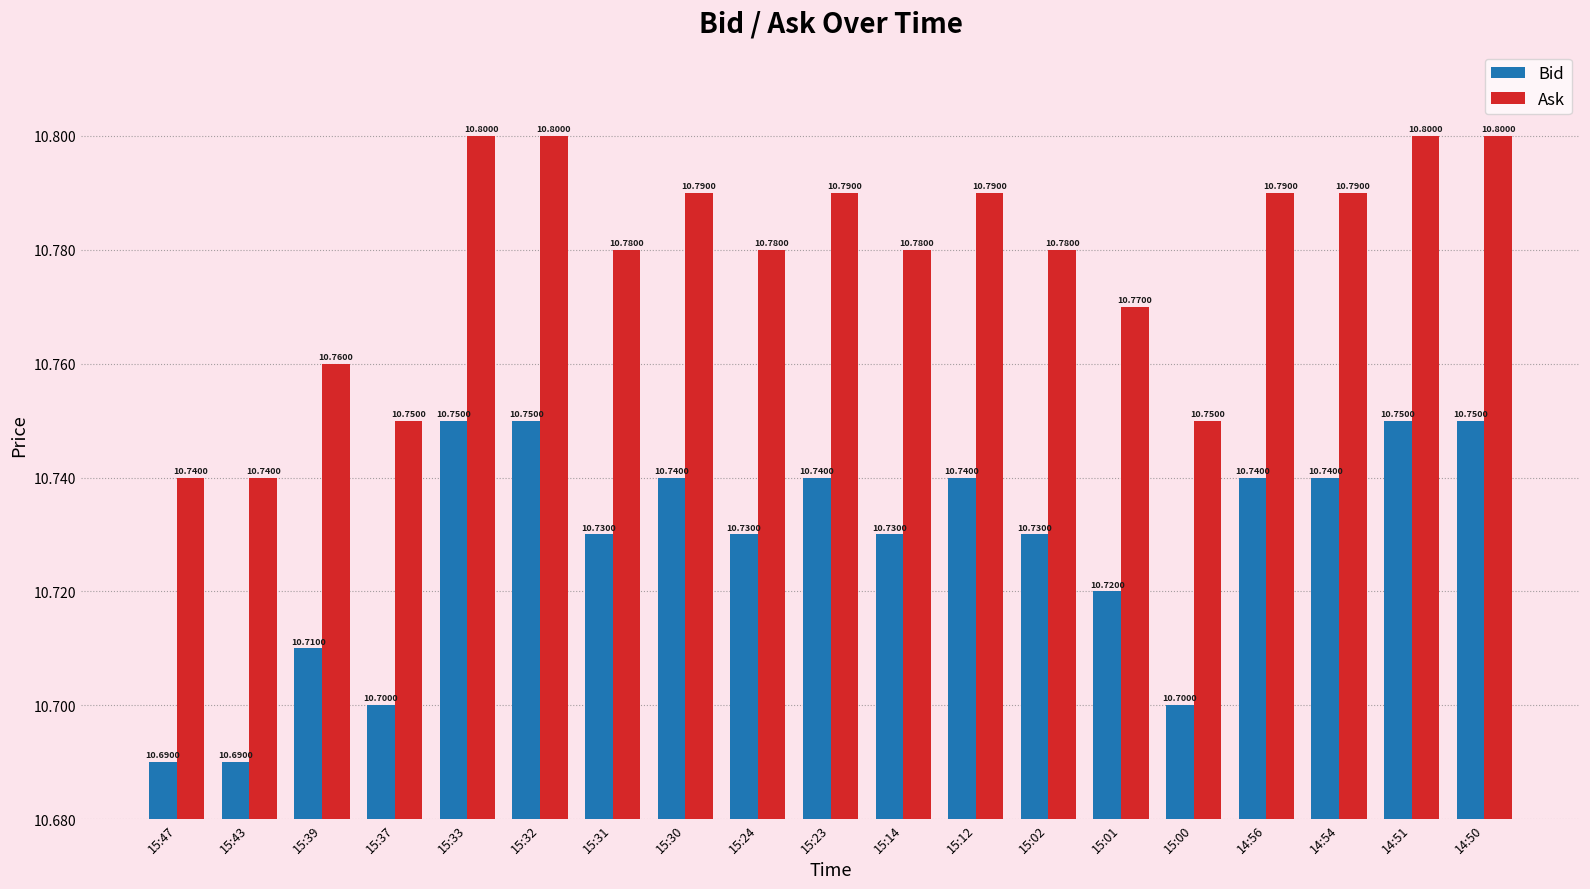

What is the value of the Ask bar at the 19th from the left?

10.8